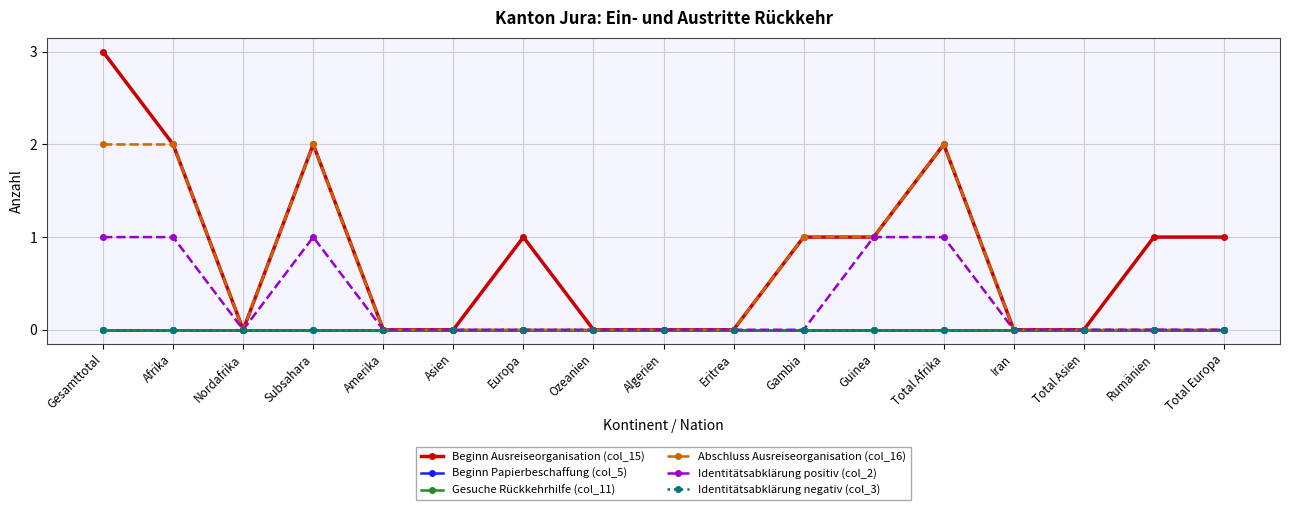

True or false: Abschluss Ausreiseorganisation (col_16) has more than 2 points higher than both neighbors.

False